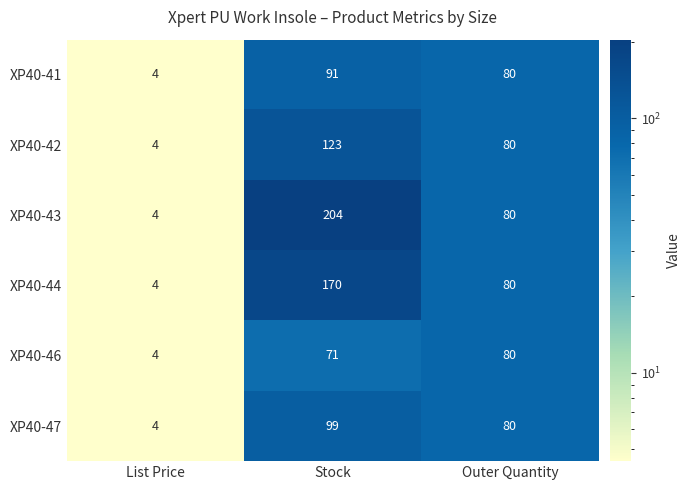

How many distinct data groups are displayed?

6